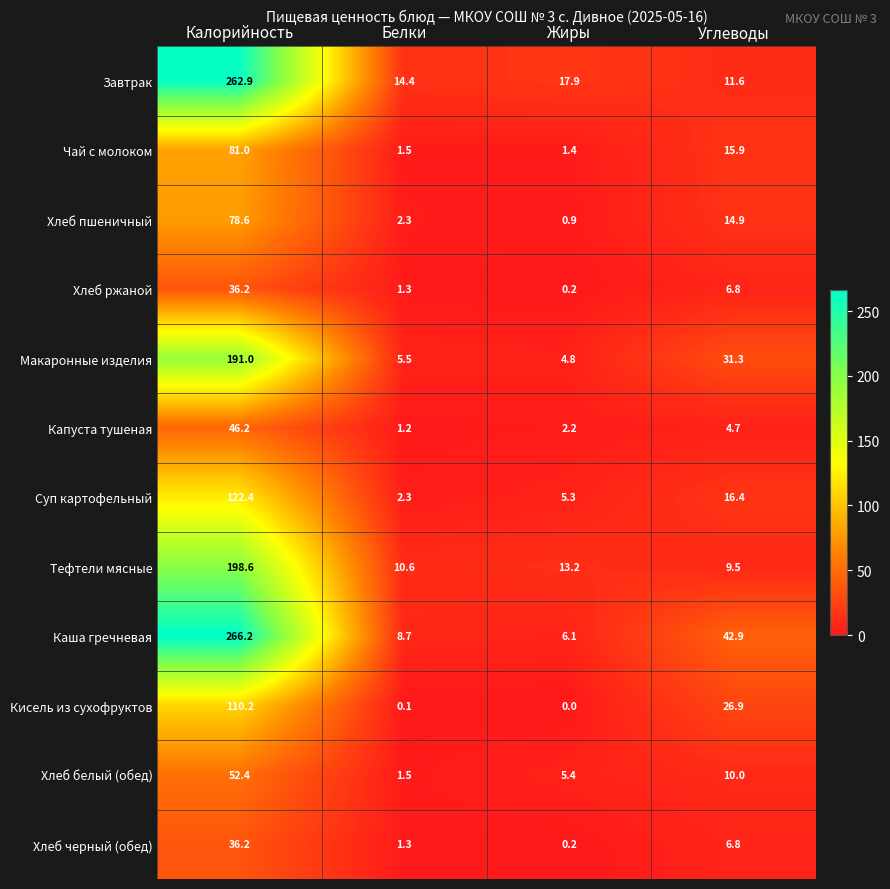

What is the difference between the Хлеб пшеничный values at Углеводы and Жиры?

14.0